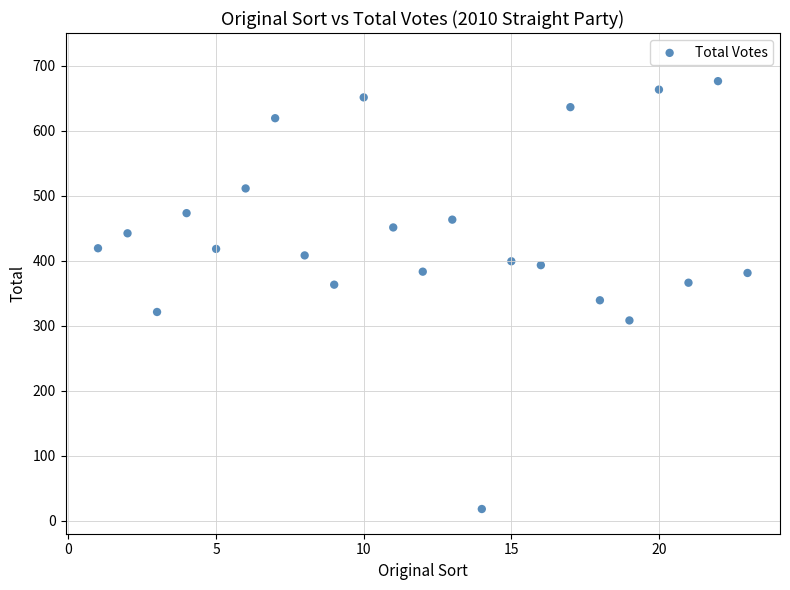

What Y value in the scatter plot is closest to 347?

339